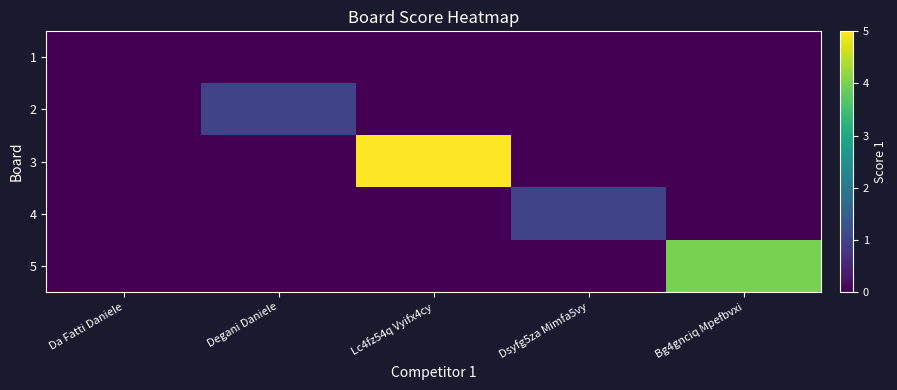

What is the difference between the highest and lowest values at Lc4fz54q Vyifx4cy?

5